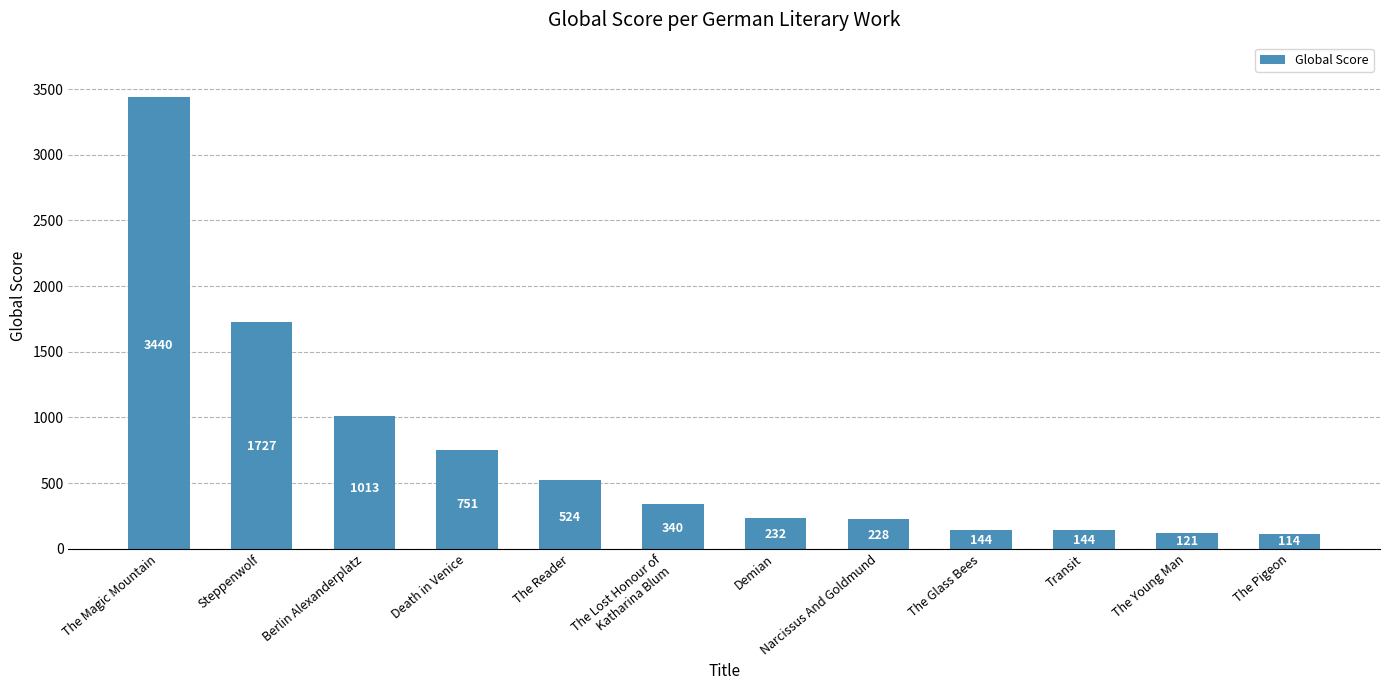

How many categories are shown in the chart?

12